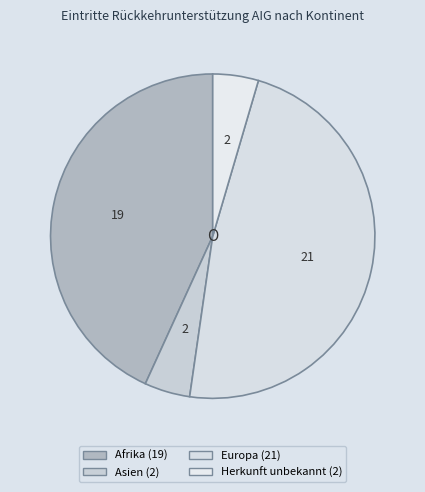

Count the number of slices in the pie.

4